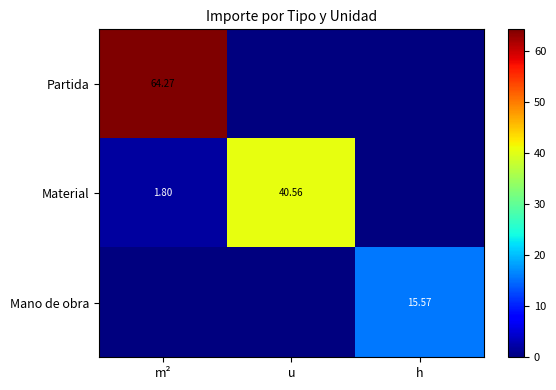

True or false: Material has a value of 54.7 at u.

False